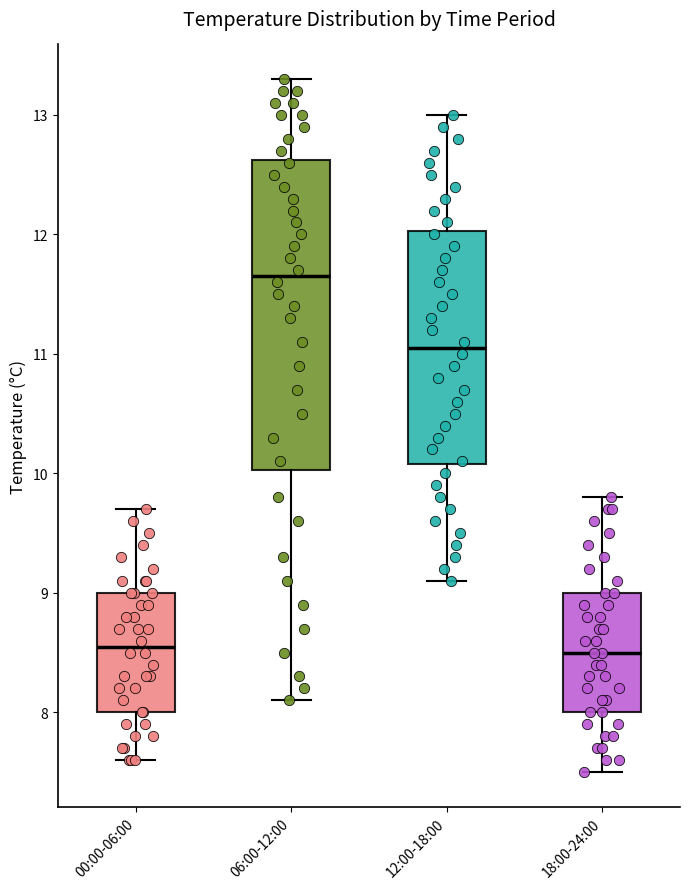

Where does the upper whisker of the box for 12:00-18:00 end on the y-axis? The values are not printed on the chart, so give them approximately, as read against the axis.

13.0